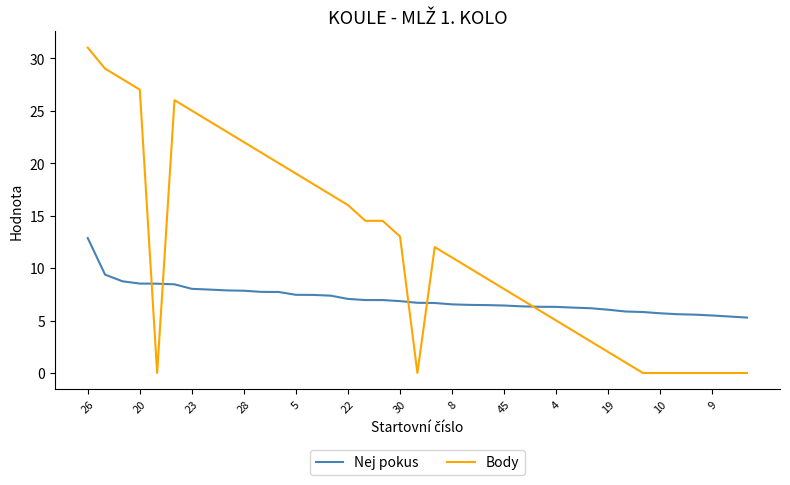

True or false: Body has more than 0 points higher than both neighbors.

True